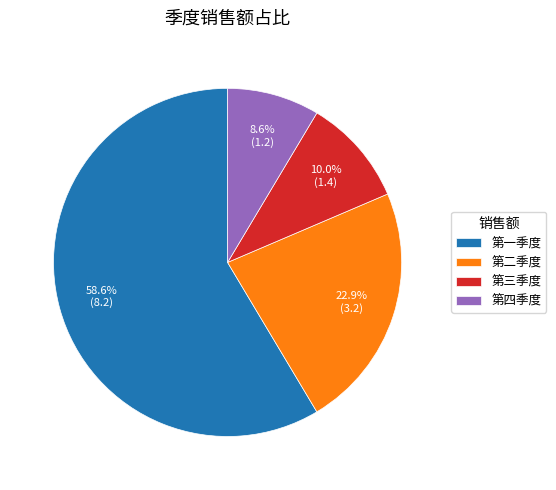

What is the smallest slice in the pie chart?

第四季度